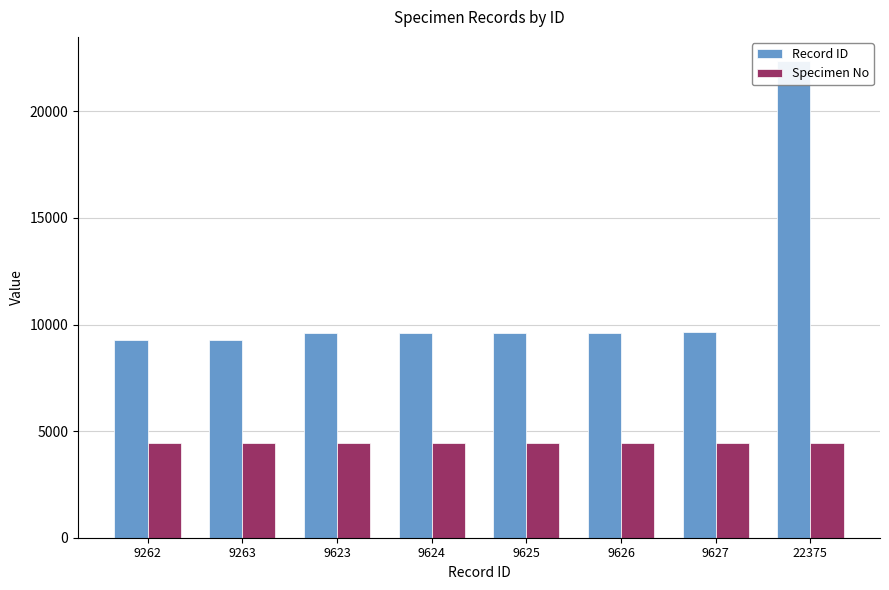

Which series has the largest range (max minus min)?

Record ID